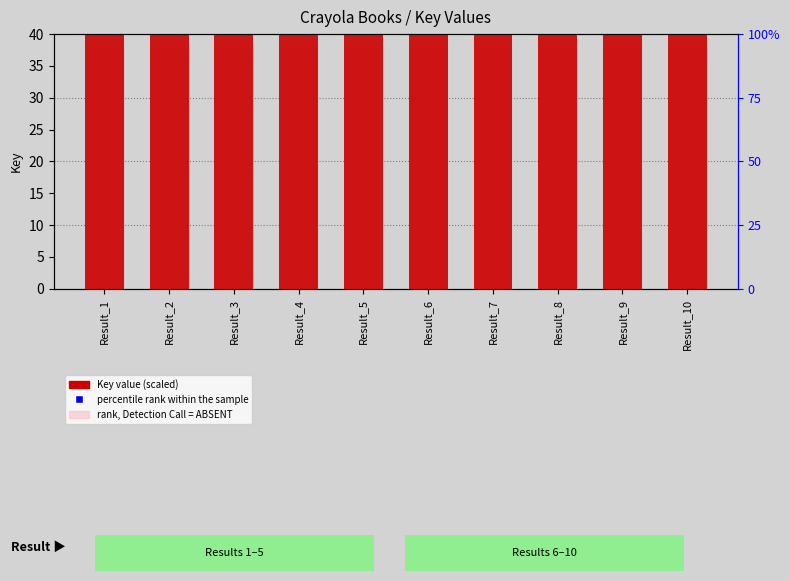

At which label does rank, Detection Call = ABSENT reach its minimum?

Result_1